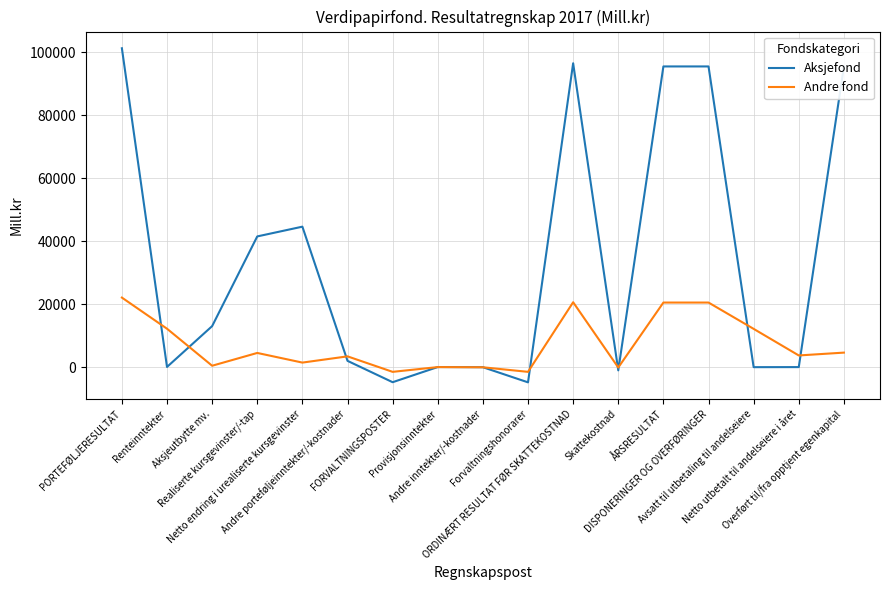

What is the difference between the Andre fond values at Avsatt til utbetaling til andelseiere and PORTEFØLJERESULTAT?

9936